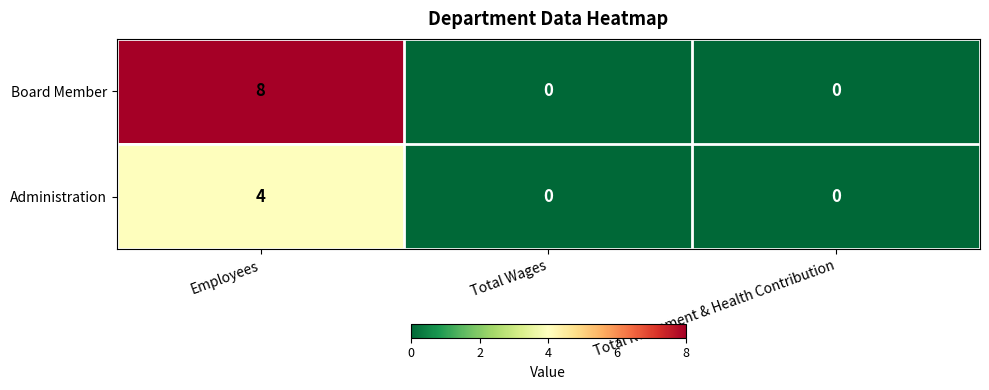

Is it true that Board Member equals 3 at Total Wages?

False